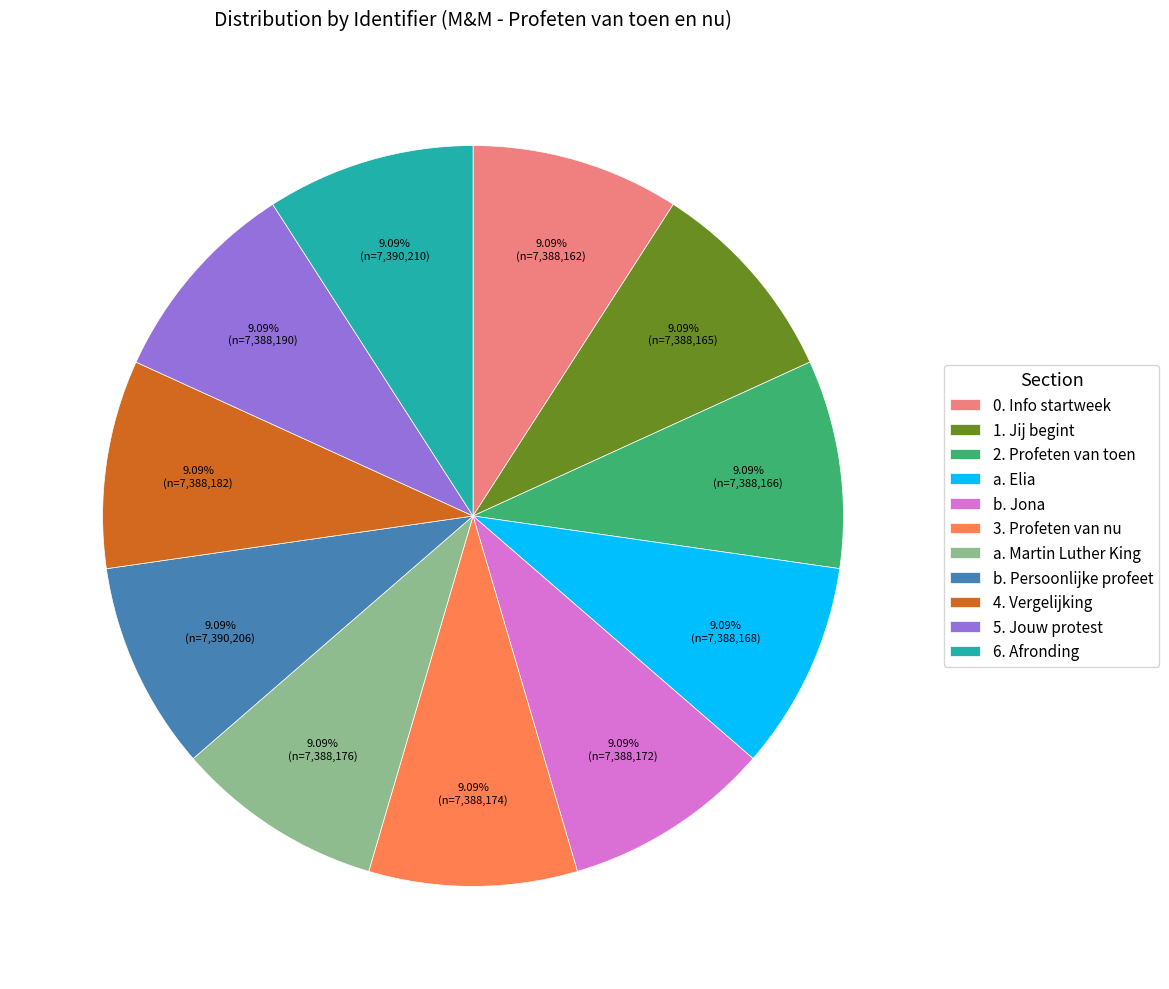

How many segments does this pie chart have?

11